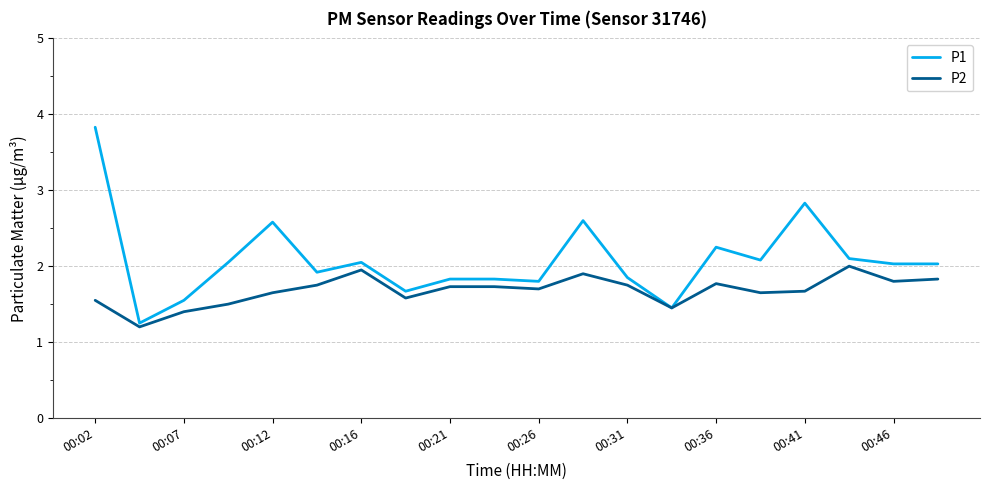

Rank the series by their maximum value, from highest to lowest.

P1, P2